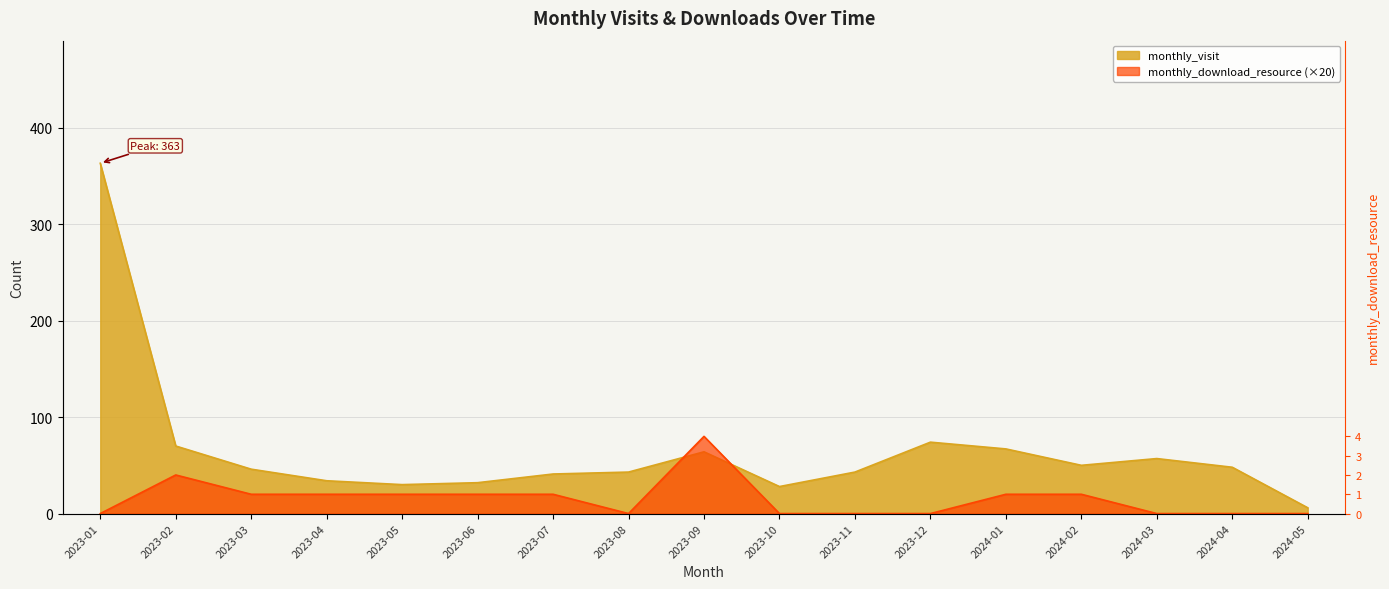

After their last crossing, which series has the higher values: monthly_visit or monthly_download_resource?

monthly_visit